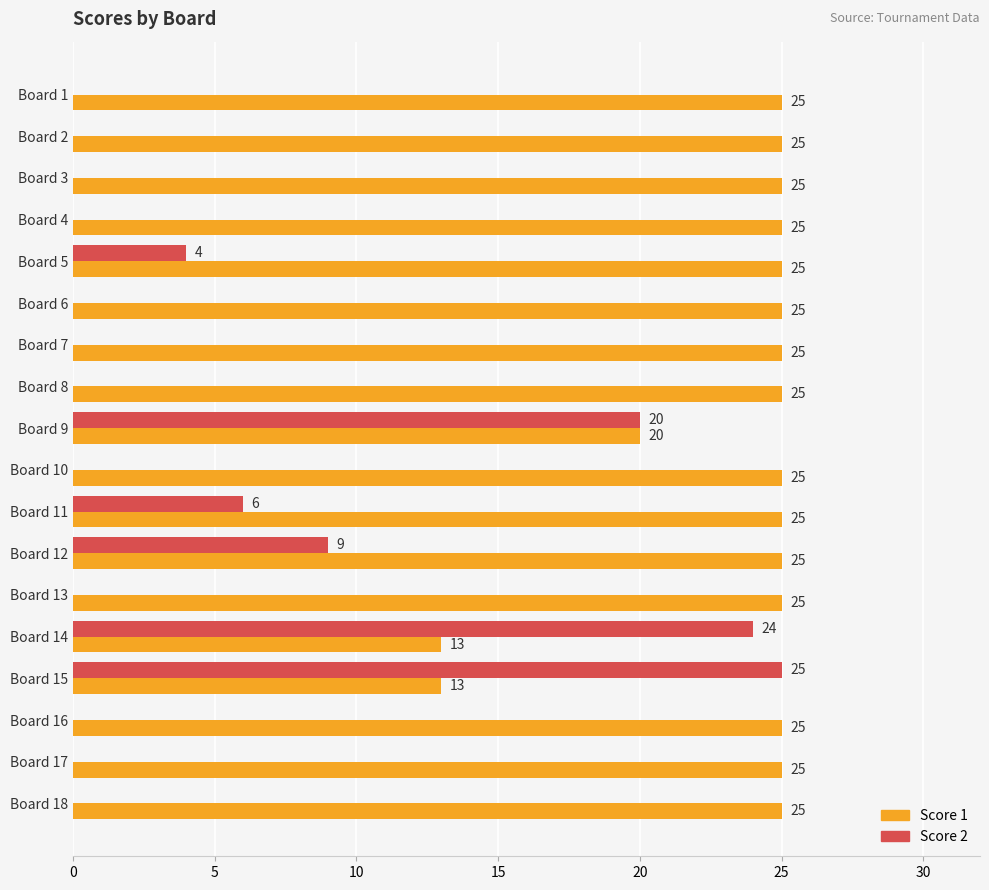

What is the sum of the Score 2 values at Board 2 and Board 15?

25